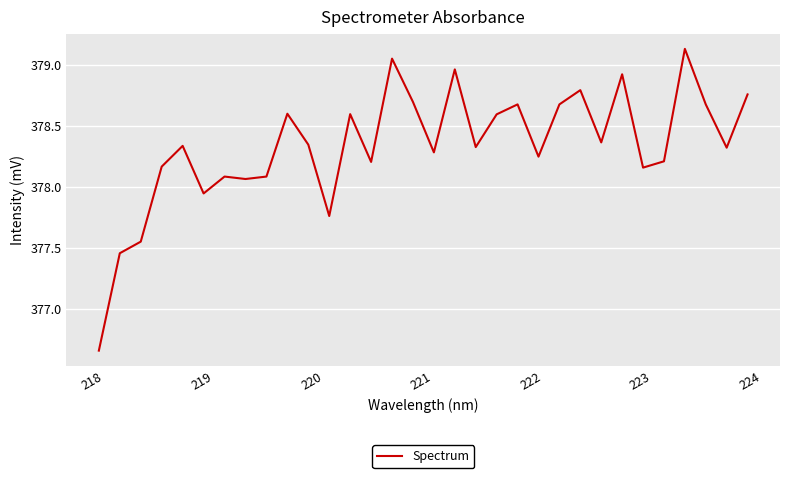

What is the difference between the maximum and minimum values?

2.5